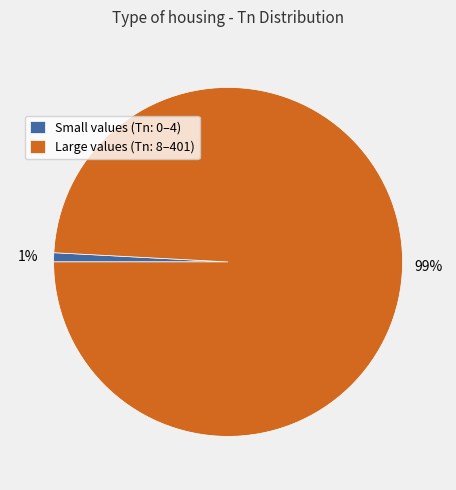

Rank the categories by value from highest to lowest.

Large values (Tn: 8–401), Small values (Tn: 0–4)